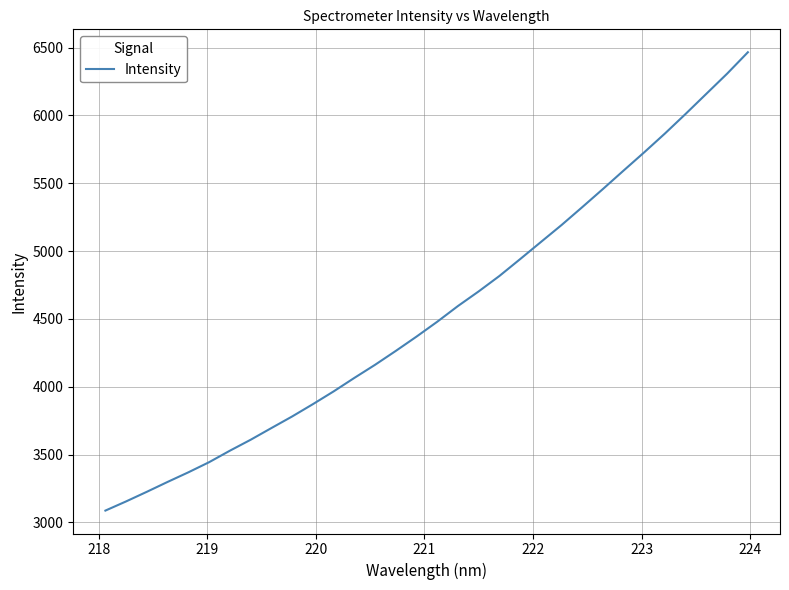

What is the minimum value shown in the chart?

3087.3